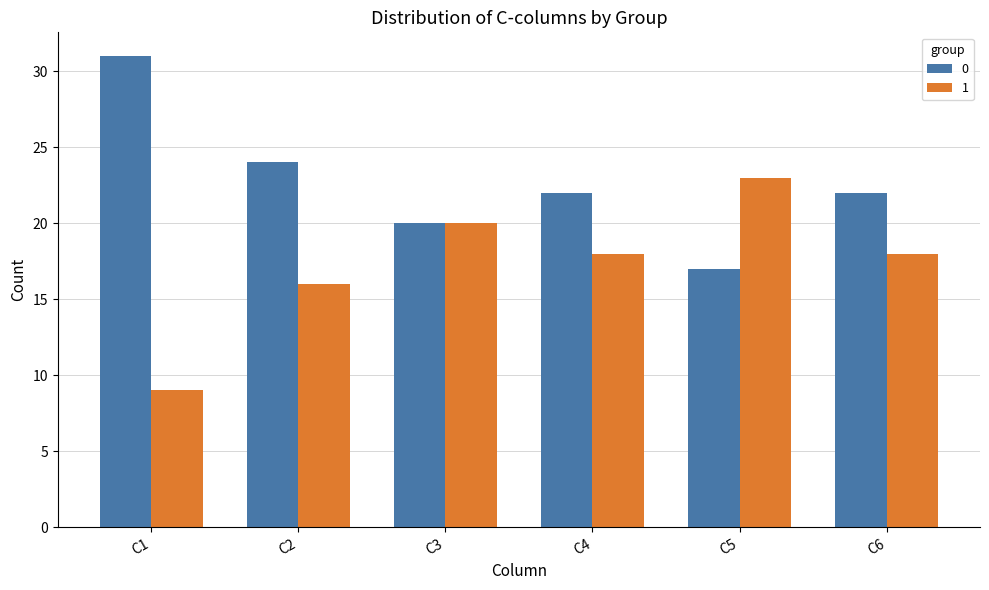

What is the minimum value for 1?

9